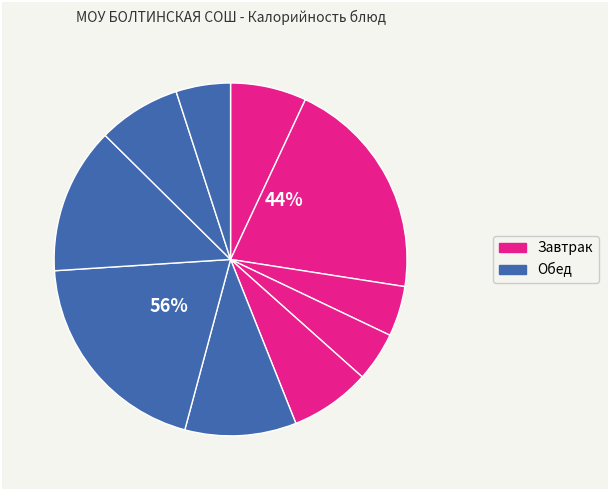

To the nearest percent, what percentage of the pie is Сыр порционный?

7%